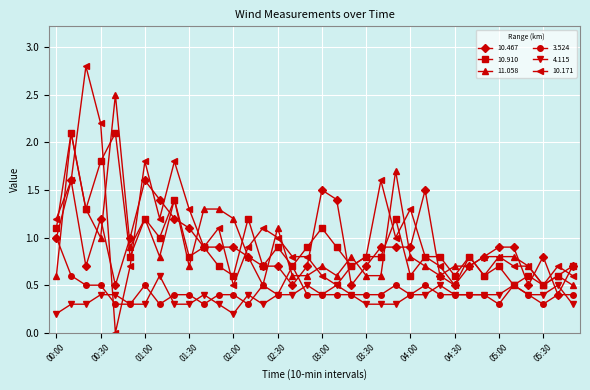

What is the value of the 11.058 point at the 3rd from the left?

1.3